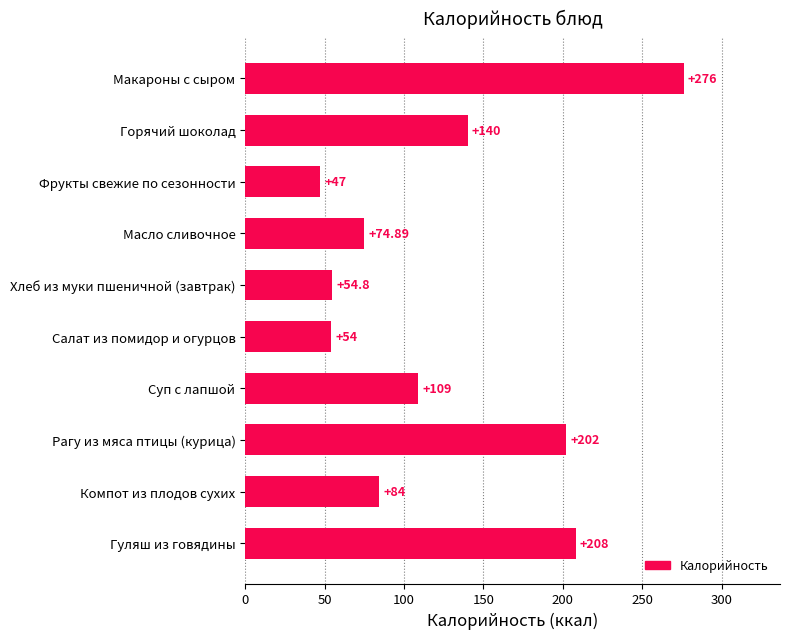

Where is the data nearest to the value 161?

Горячий шоколад